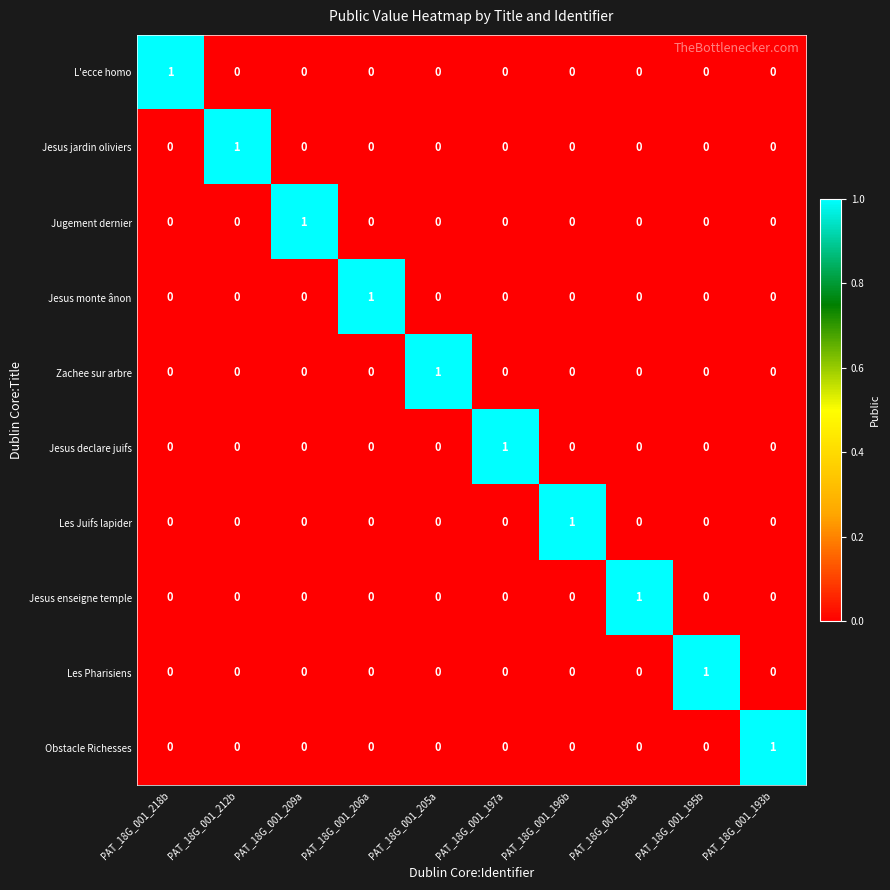

Which category has the highest value in the Jesus jardin oliviers series?

PAT_18G_001_212b